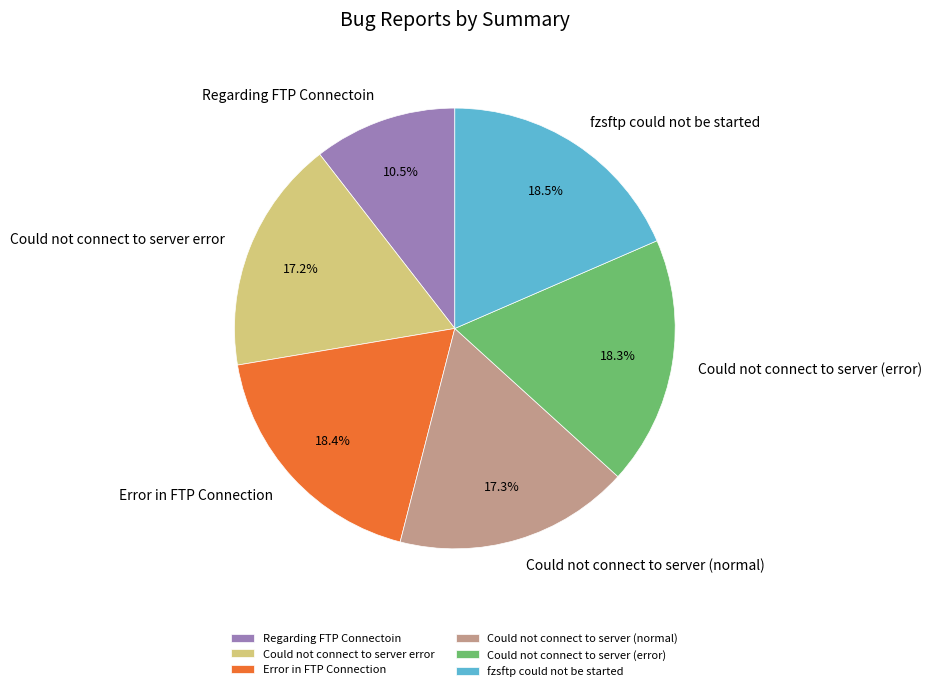

How many segments does this pie chart have?

6